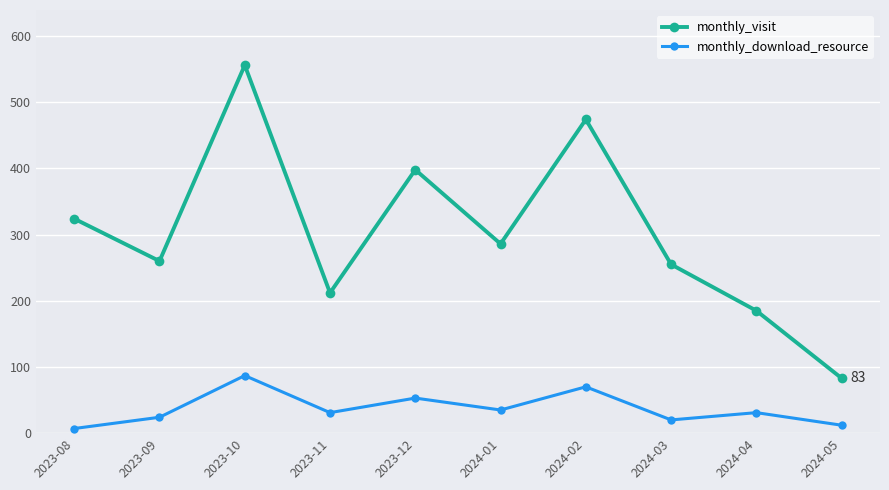

Between 2023-08 and 2024-03, which series saw the biggest shift?

monthly_visit